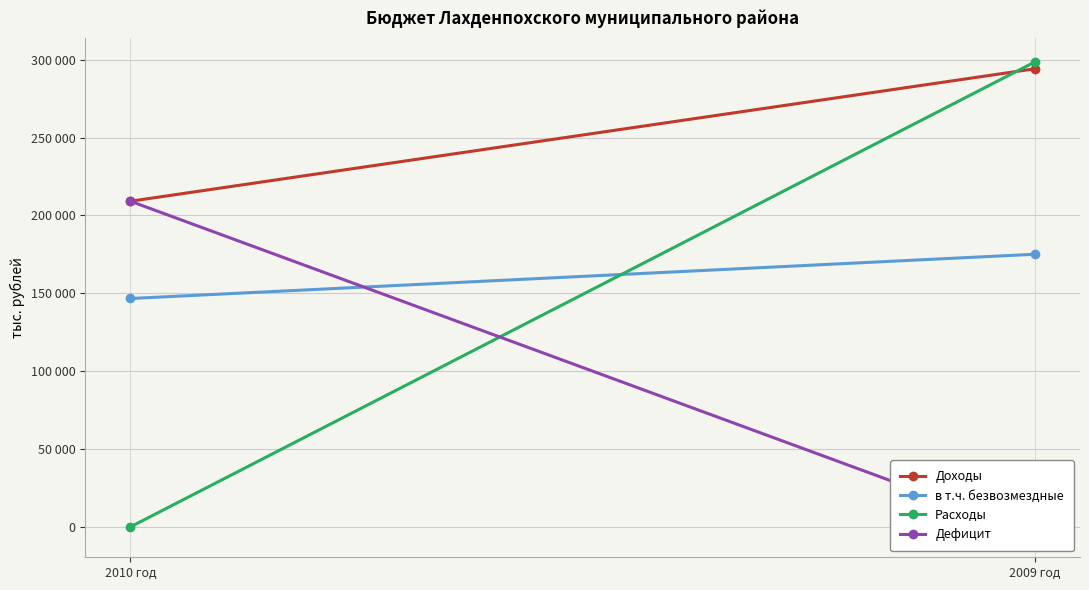

At how many categories does at least one series exceed 137372?

2